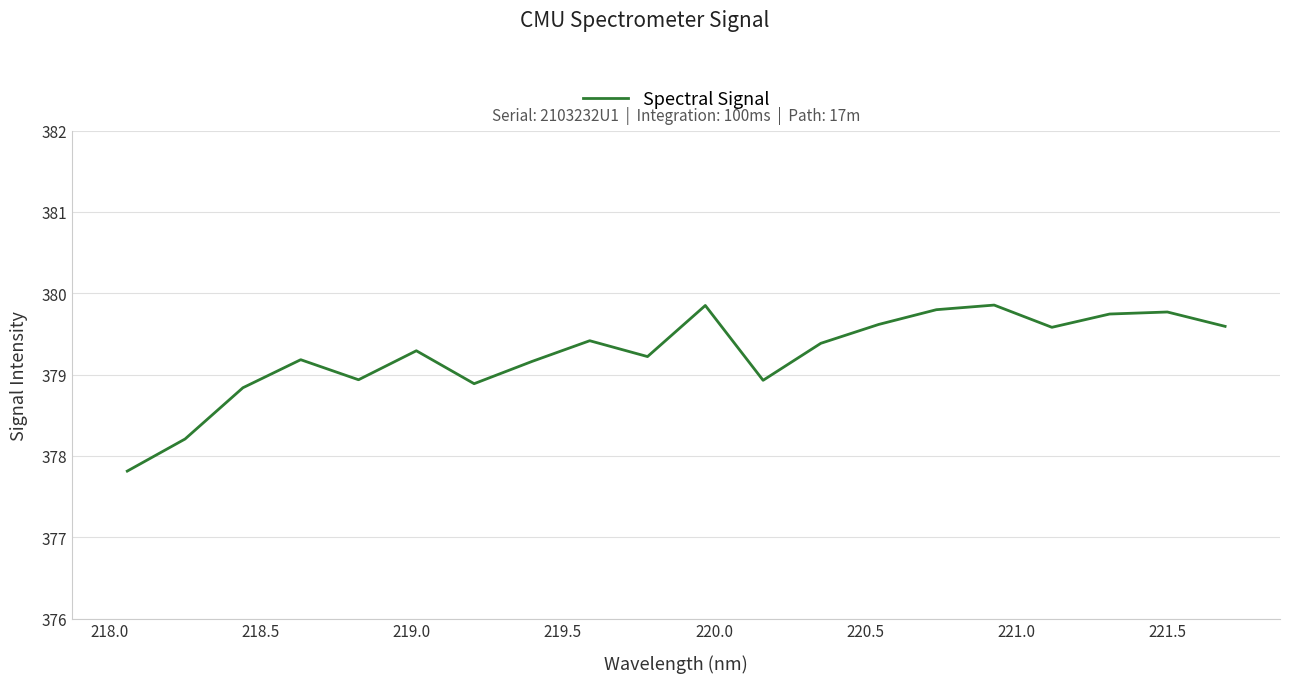

What is the difference between the maximum and minimum values?

2.0